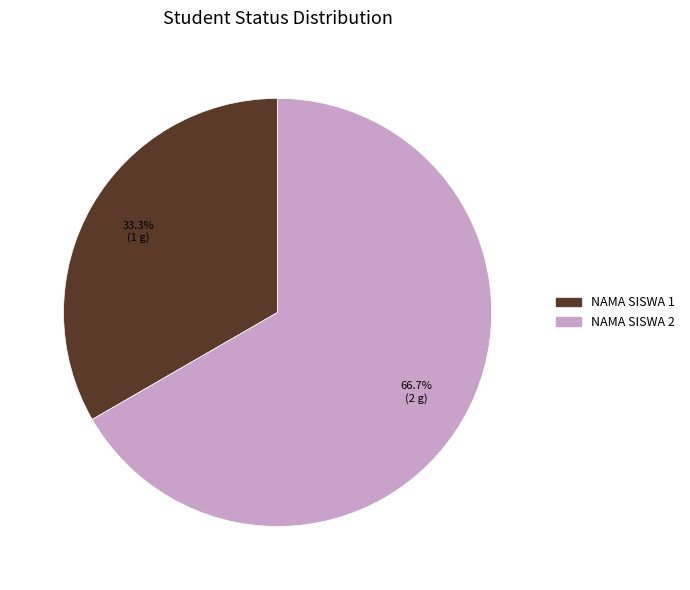

How many slices are in this pie chart?

2